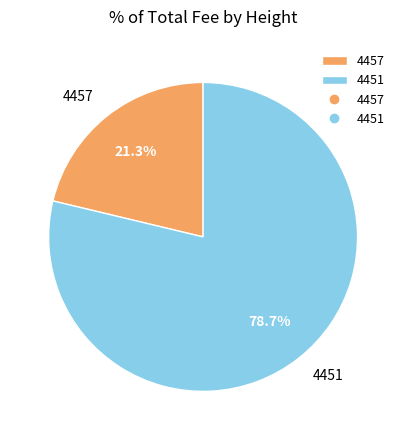

Rank the categories by value from lowest to highest.

4457, 4451